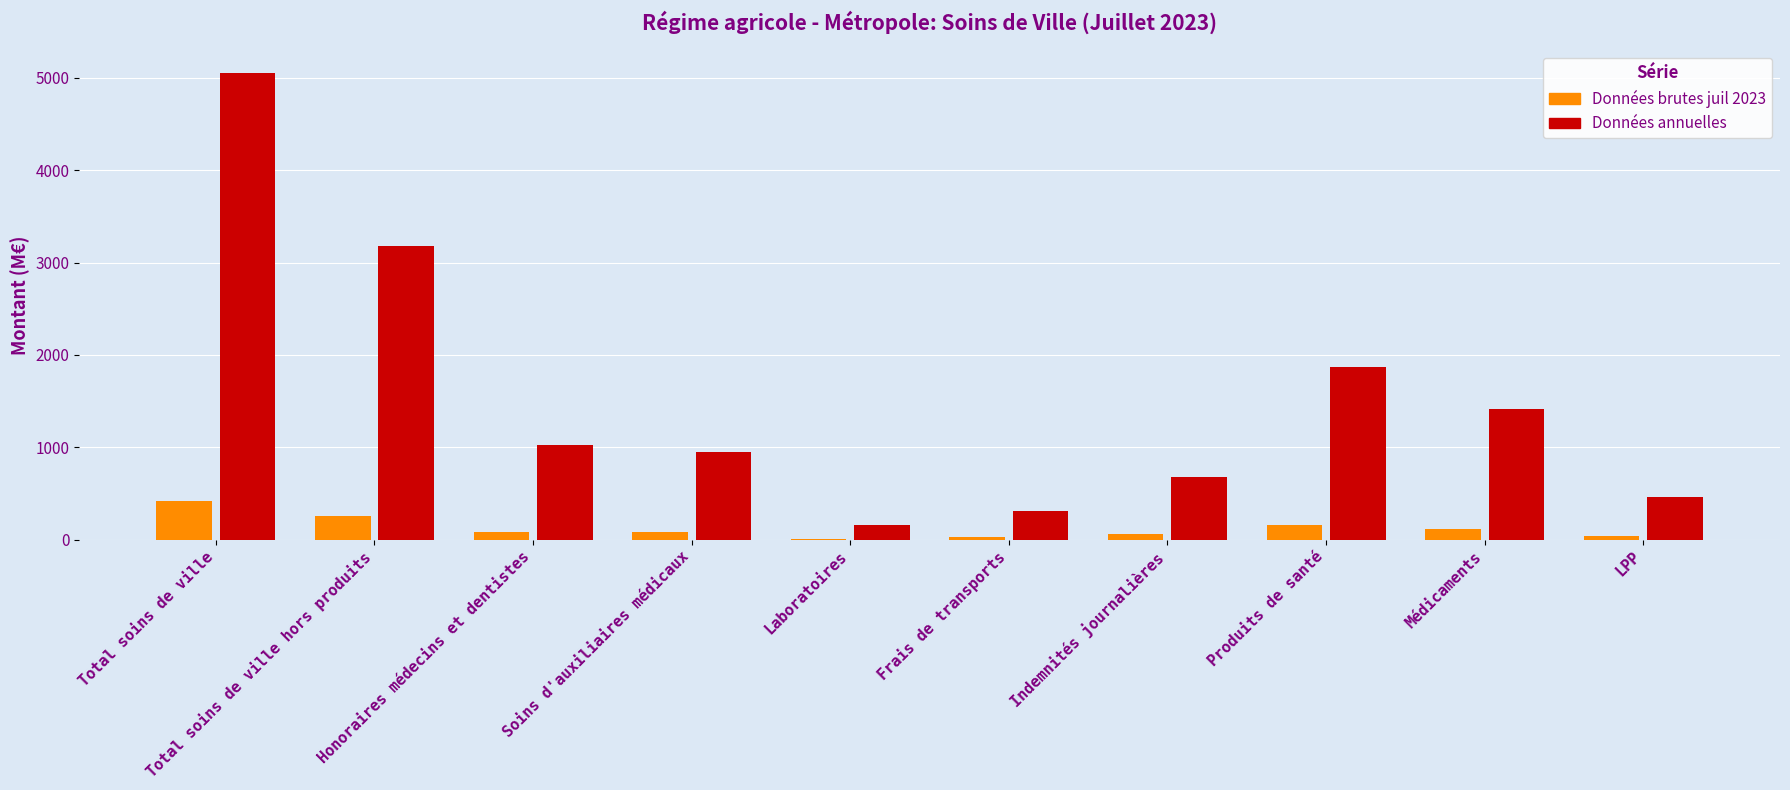

What is the maximum value for Données brutes juil 2023?

414.2